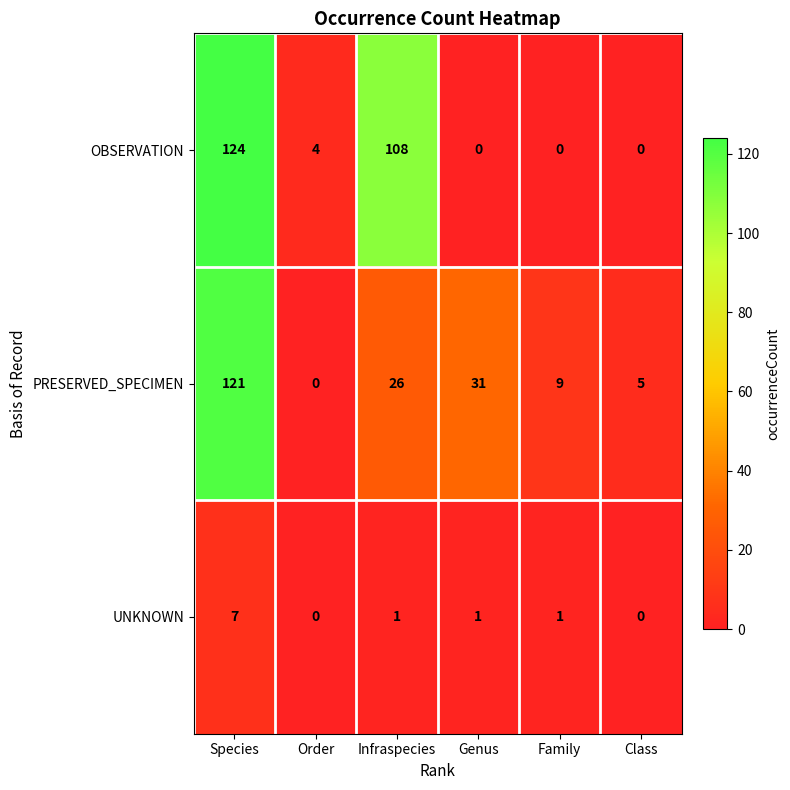

Read the UNKNOWN value at Species.

7